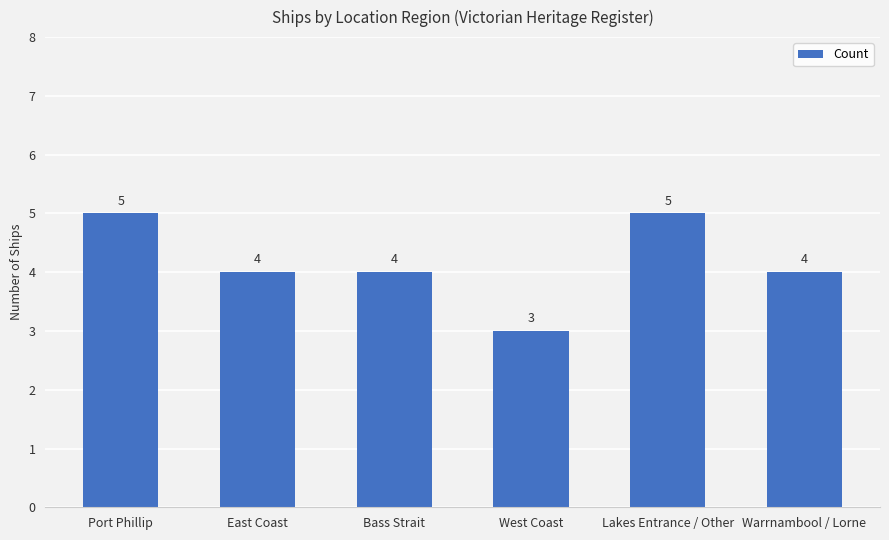

At which label does the data first exceed 4?

Port Phillip